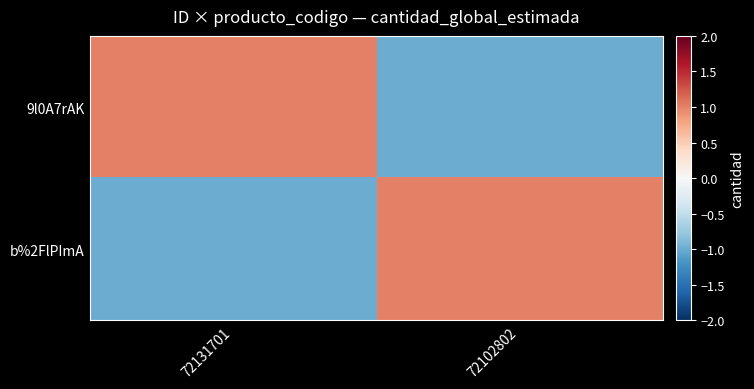

Reading right to left, what are all the values shown in this chart?

9l0A7rAK: 72102802=-1	72131701=1
b%2FlPImA: 72102802=1	72131701=-1